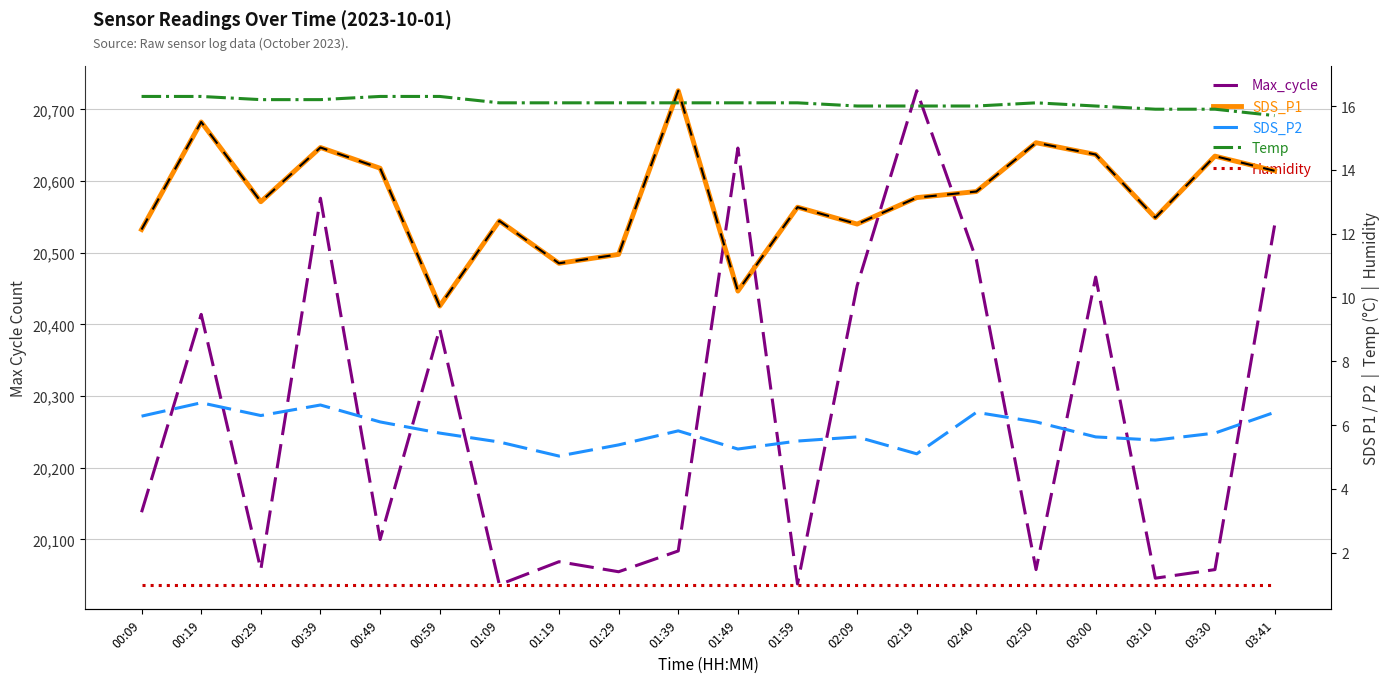

Count the number of data series in this chart.

5